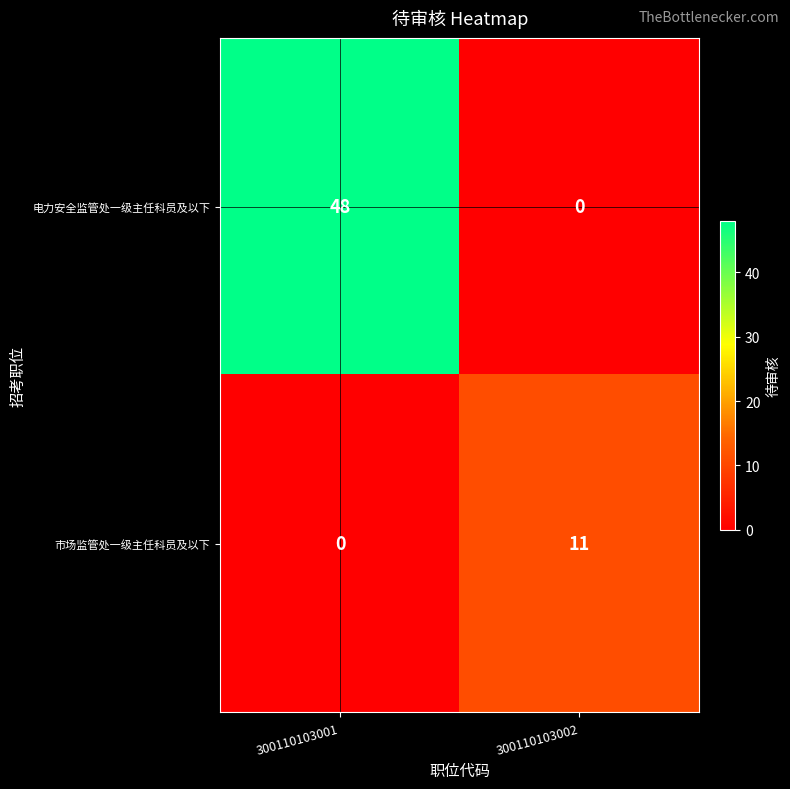

Is it true that 电力安全监管处一级主任科员及以下 equals 0 at 300110103002?

True